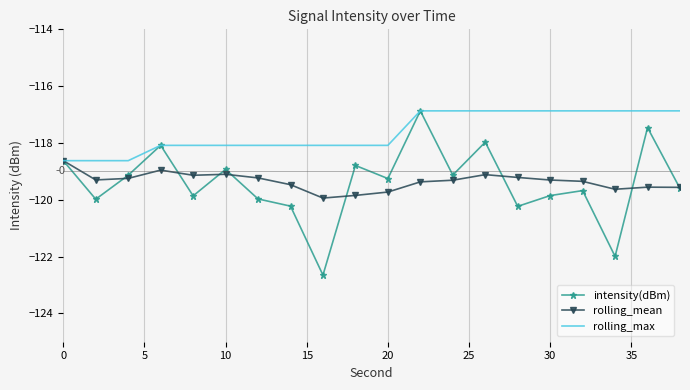

Which series has the largest range (max minus min)?

intensity(dBm)